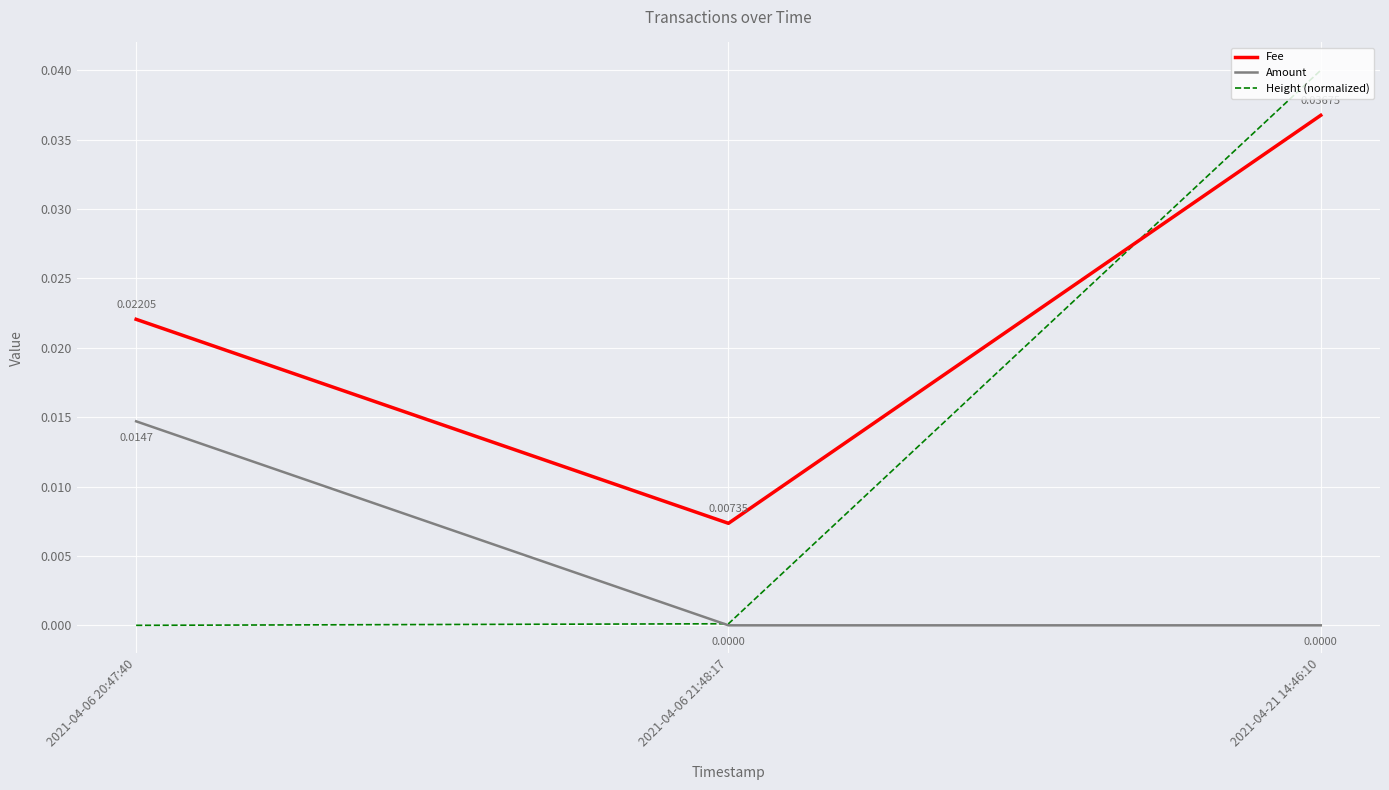

Is this an area chart (filled region under the line)?

No